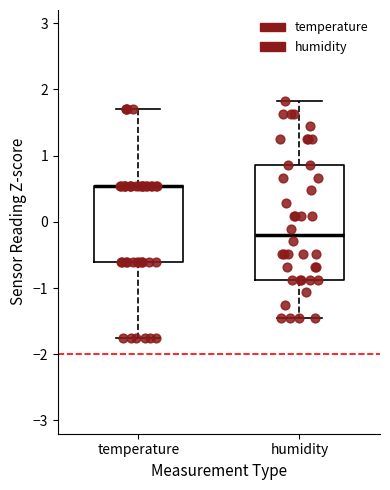

Reading left to right, transcribe this box plot: for each box, give where its median line is, the range the box spans, and where its two whiskers end, as read against the y-axis. The values are not printed on the chart, so give them approximately, as read against the axis.

temperature: median 0.5 (drawn on the box's upper edge), box -0.6 to 0.5, whiskers -1.8 to 1.7
humidity: median -0.2, box -0.9 to 0.9, whiskers -1.5 to 1.8